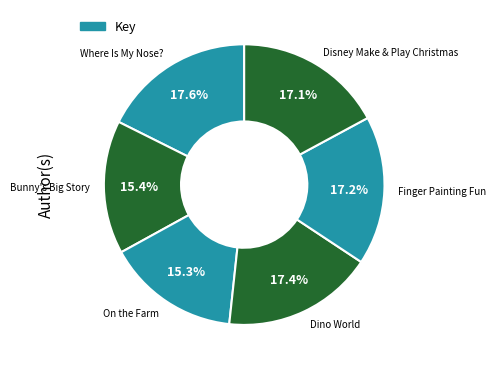

What percentage do Dino World and Finger Painting Fun together represent?

34.6%